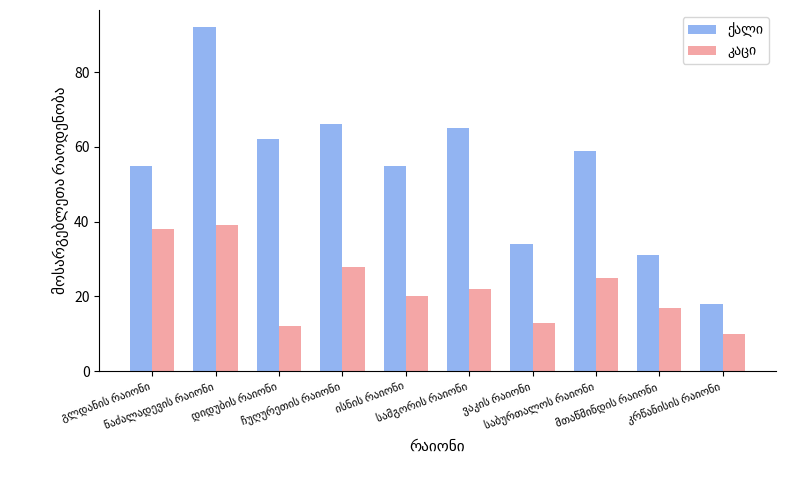

At how many categories does at least one series exceed 46?

7